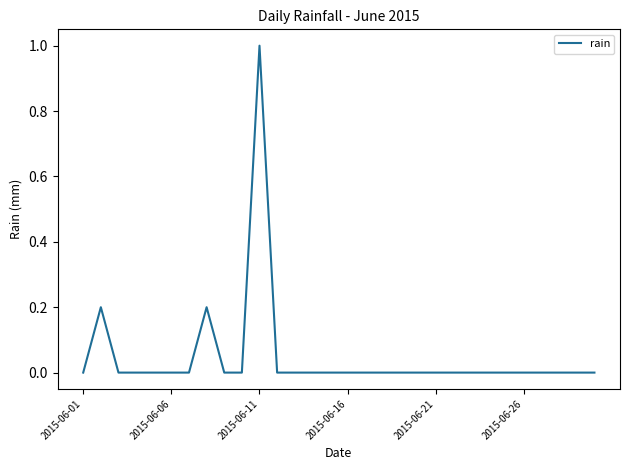

What is the maximum value shown in the chart?

1.0